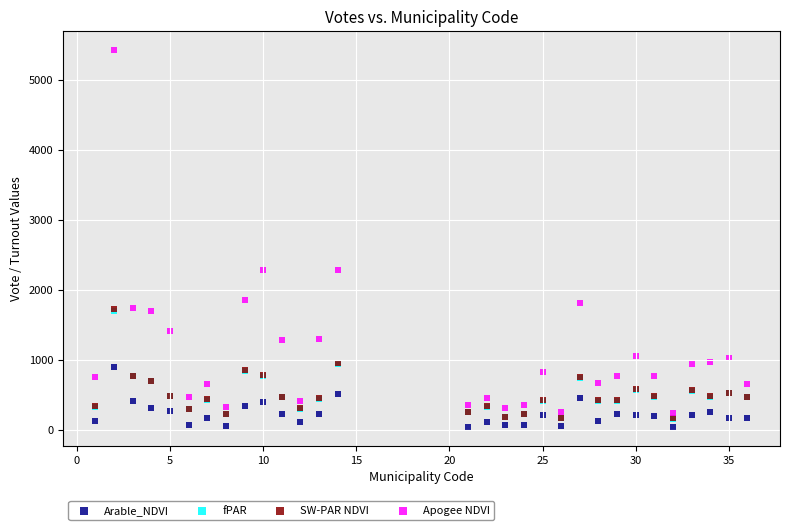

Which series contains the lowest Y value?

Arable_NDVI